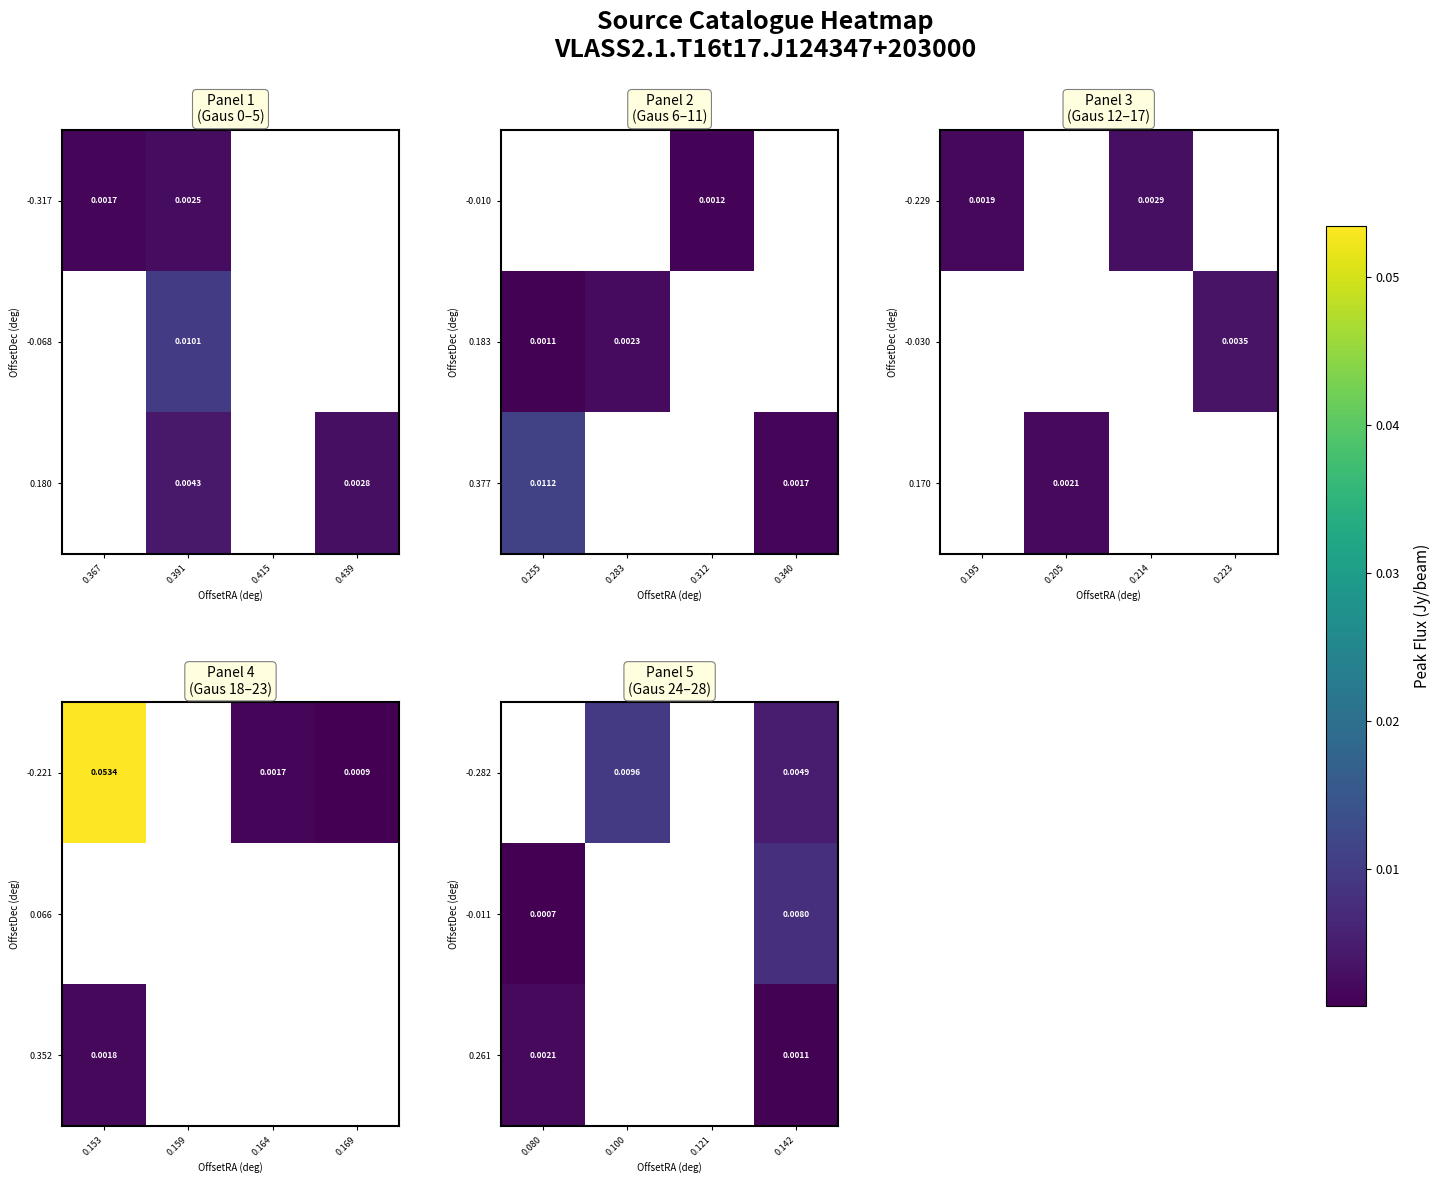

Where is 0.261 nearest to the value 0?

0.142